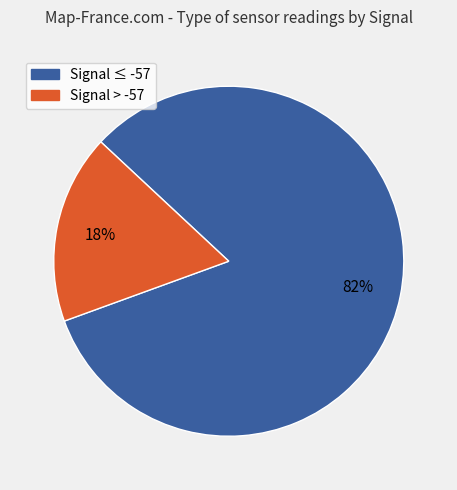

Is there a majority slice in this chart?

Yes